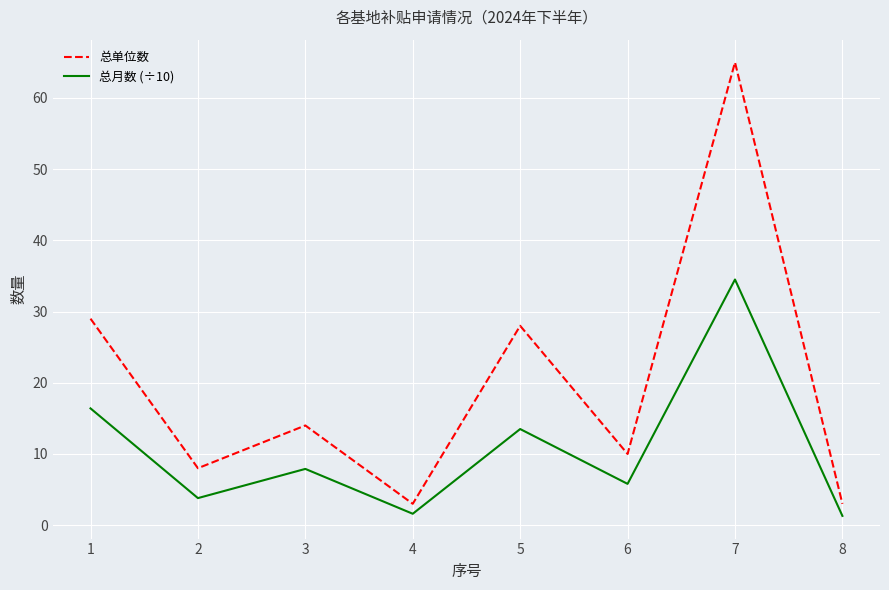

What is the sum of all 总月数 (÷10) values?

84.8